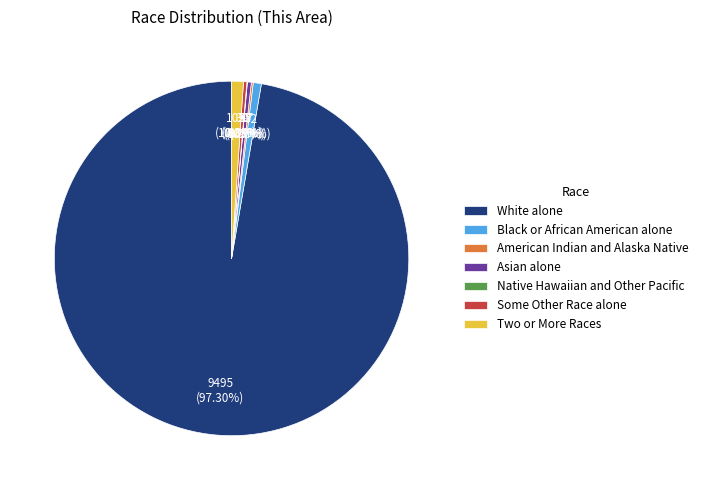

Which slice is the largest?

White alone